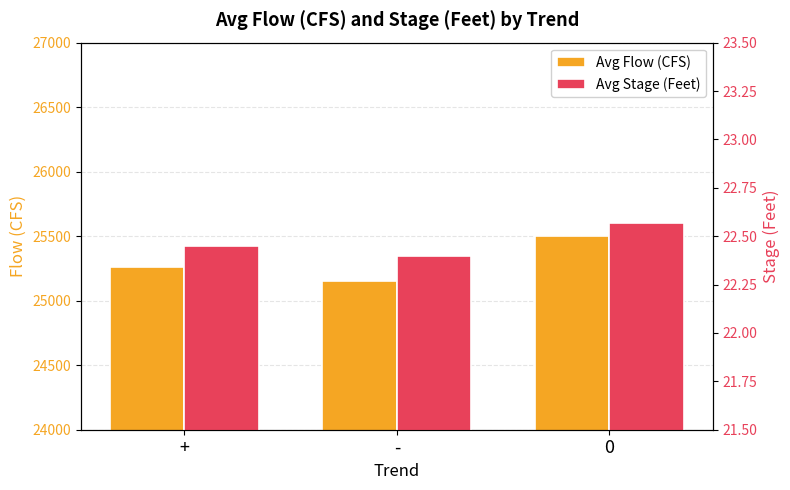

What is the minimum value for Avg Flow (CFS)?

25152.3